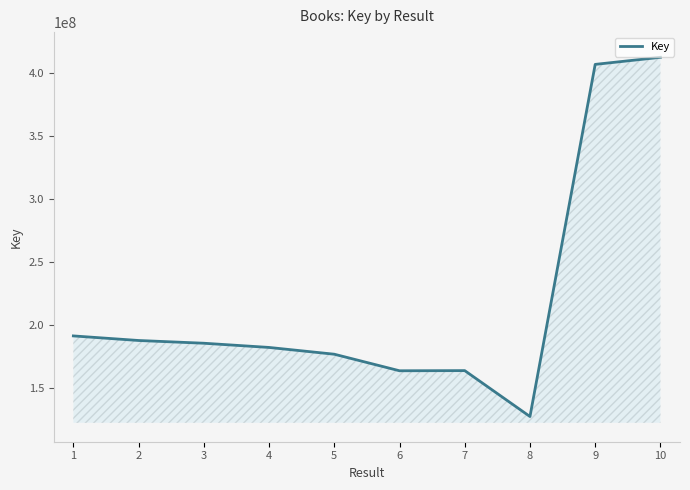

Where does the data first go above 185774354?

1